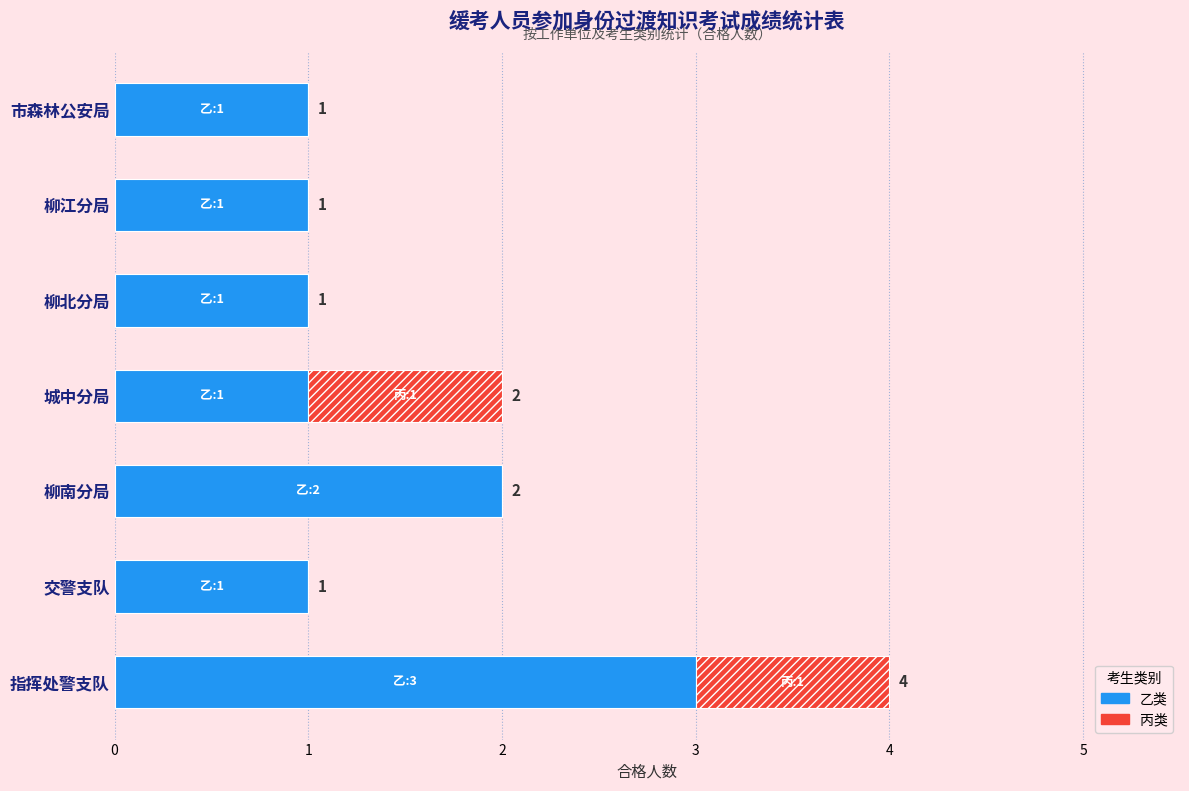

What is the sum of the 乙类 values at 指挥处警支队 and 交警支队?

4